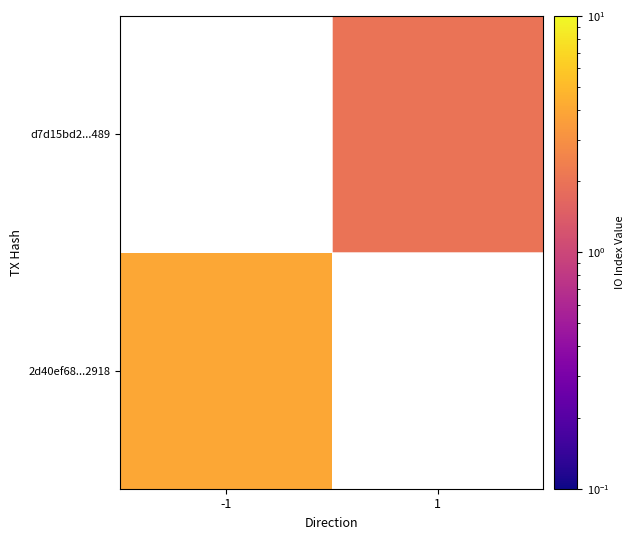

Rank the series at 1 from highest to lowest value.

2d40ef68...2918, d7d15bd2...489